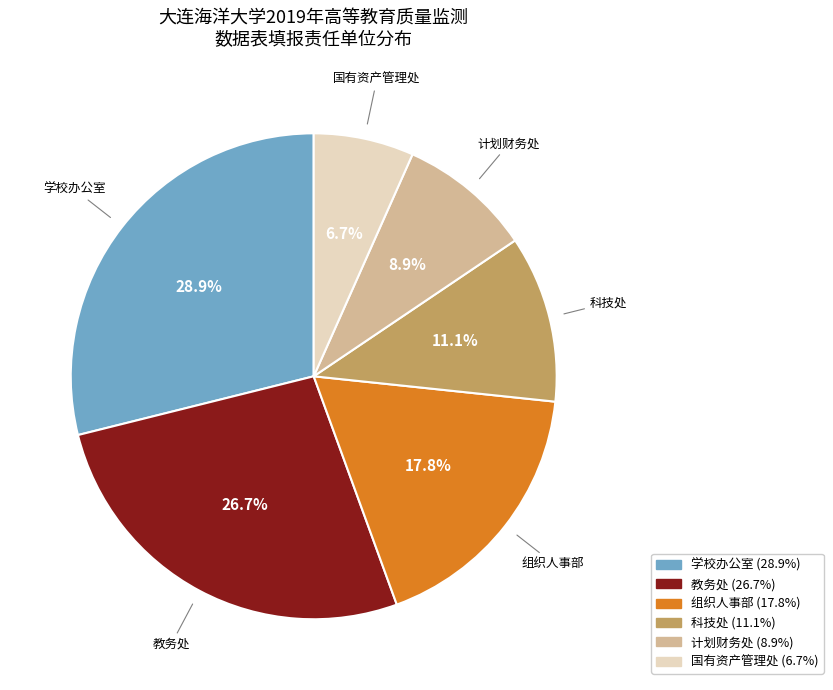

To the nearest percent, what portion does 教务处 represent?

27%